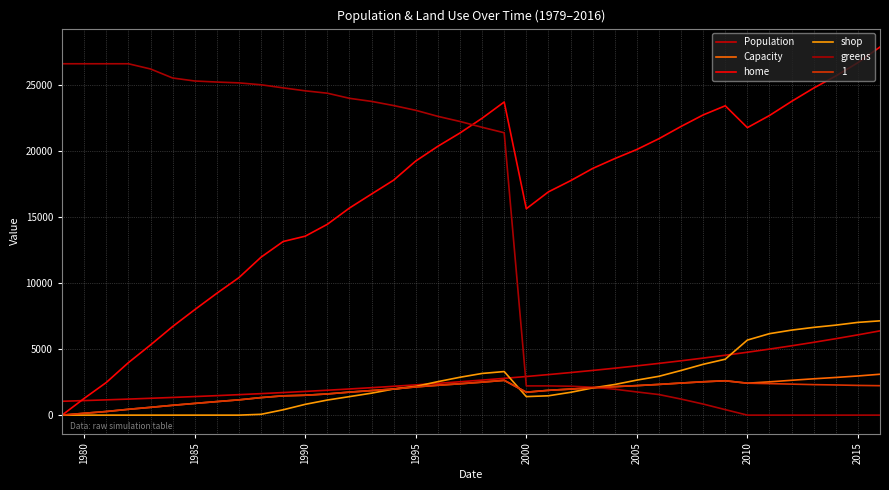

Which series has the widest spread of values?

home